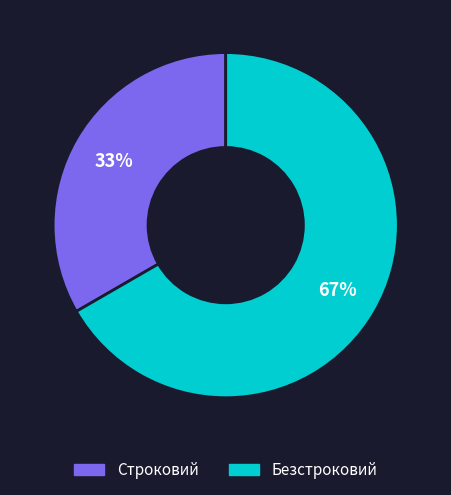

Does Безстроковий account for over 50% of the chart?

Yes